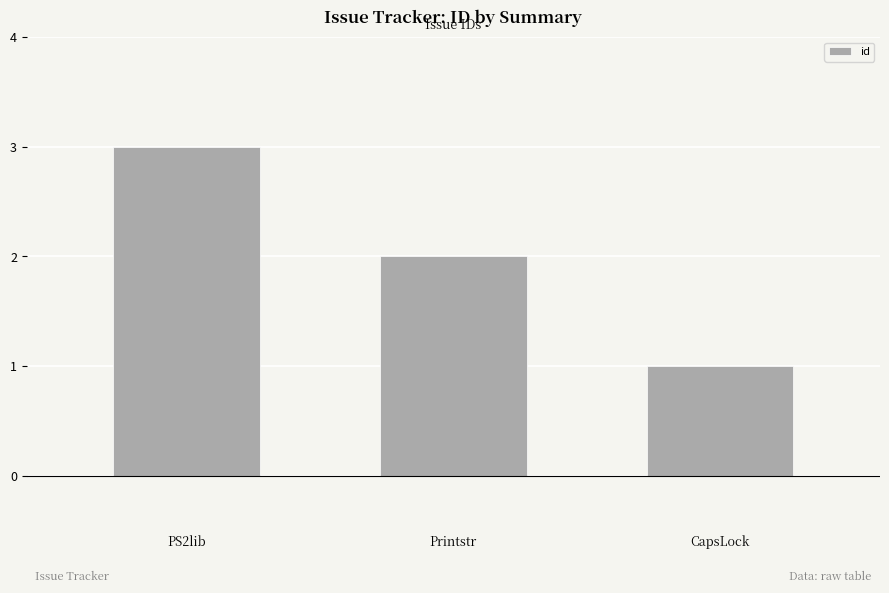

What is the label of the 3rd bar from the right?

PS2lib